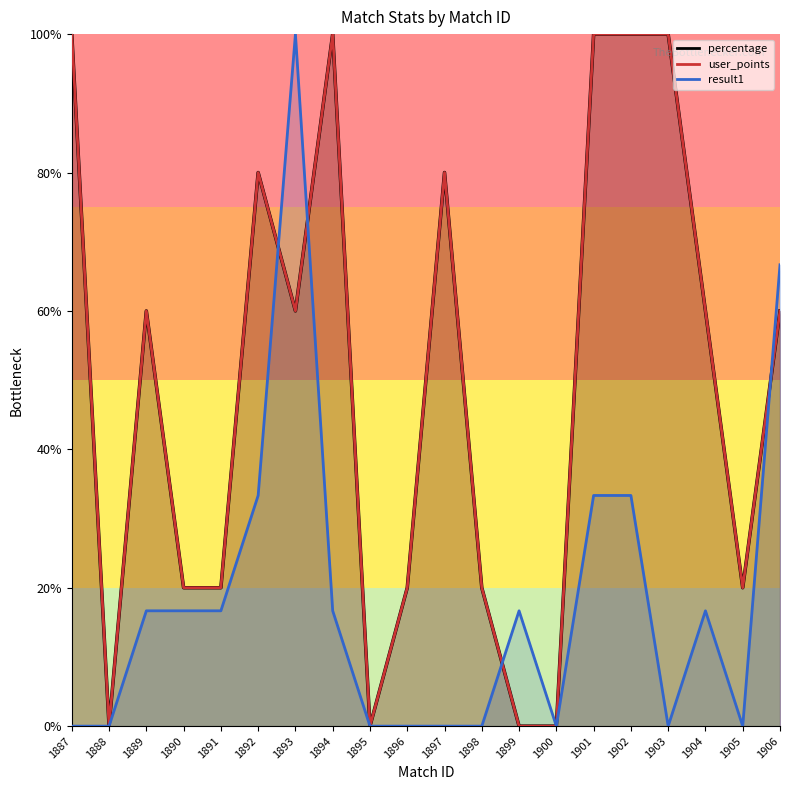

The value of user_points at 1895 is 0.0. True or false?

True